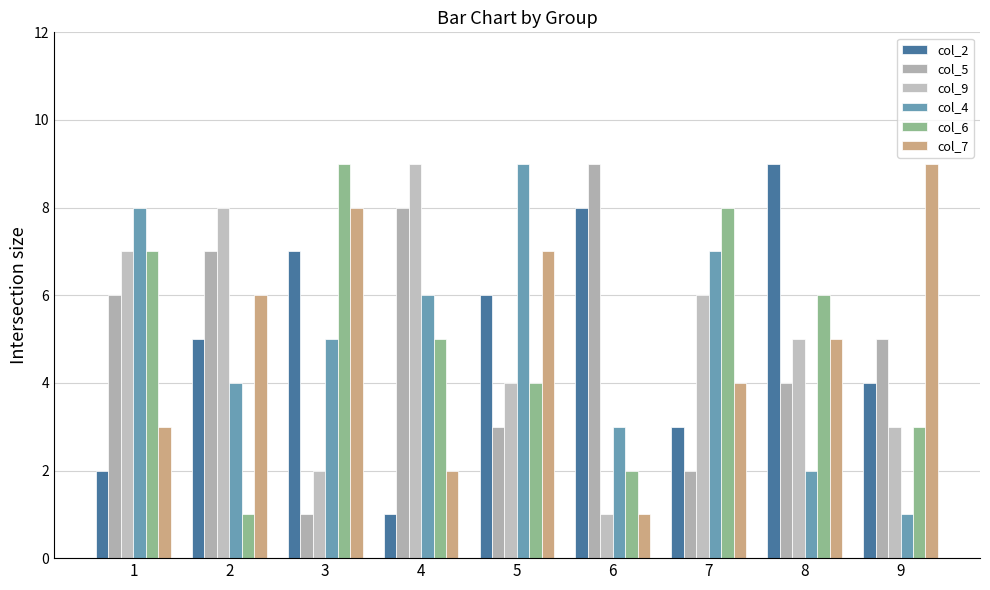

At which category is the sum across all series the highest?

1